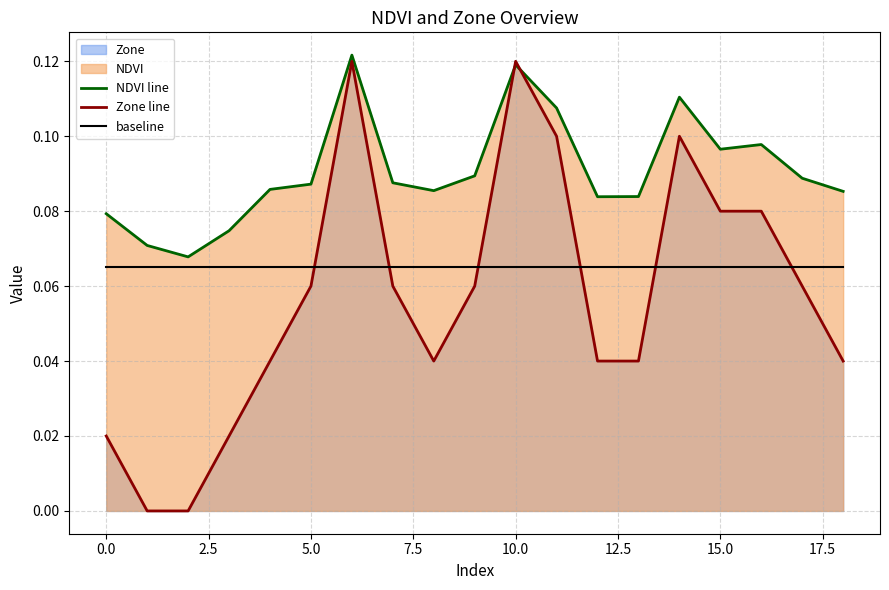

Rank the series by their average value, from lowest to highest.

Zone line, baseline, NDVI line